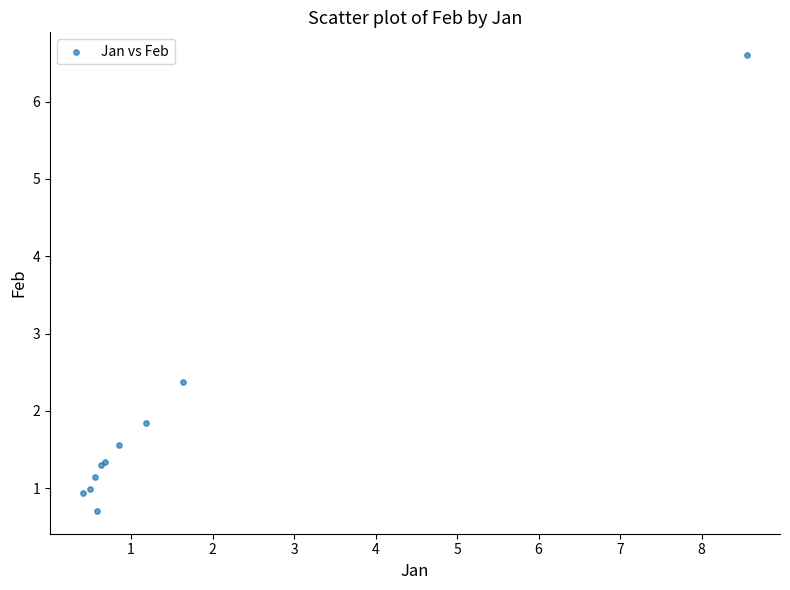

What Y value in the scatter plot is closest to 3?

2.4